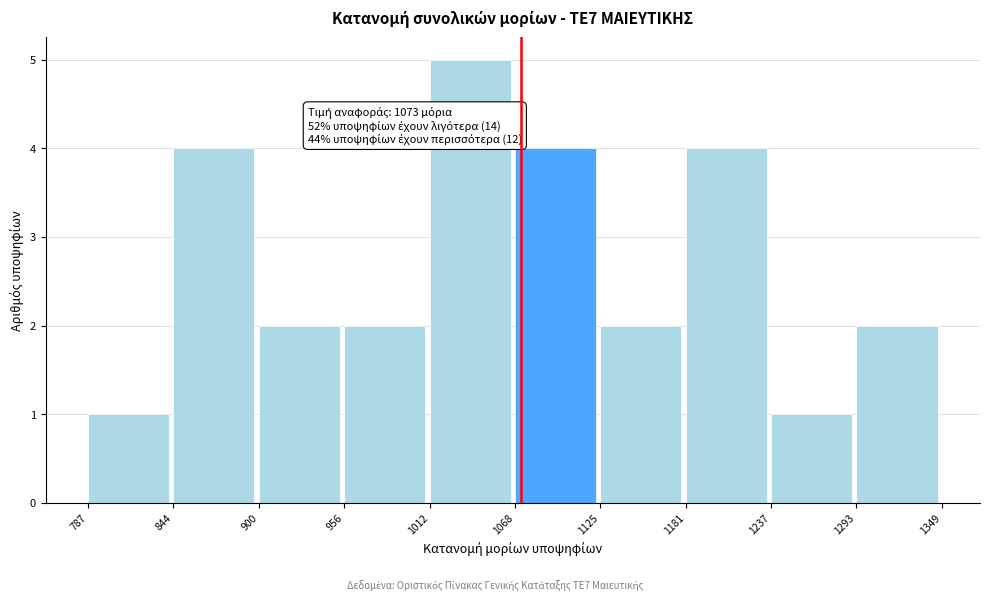

Over which range of the x-axis is the bar tallest?

1012 to 1068